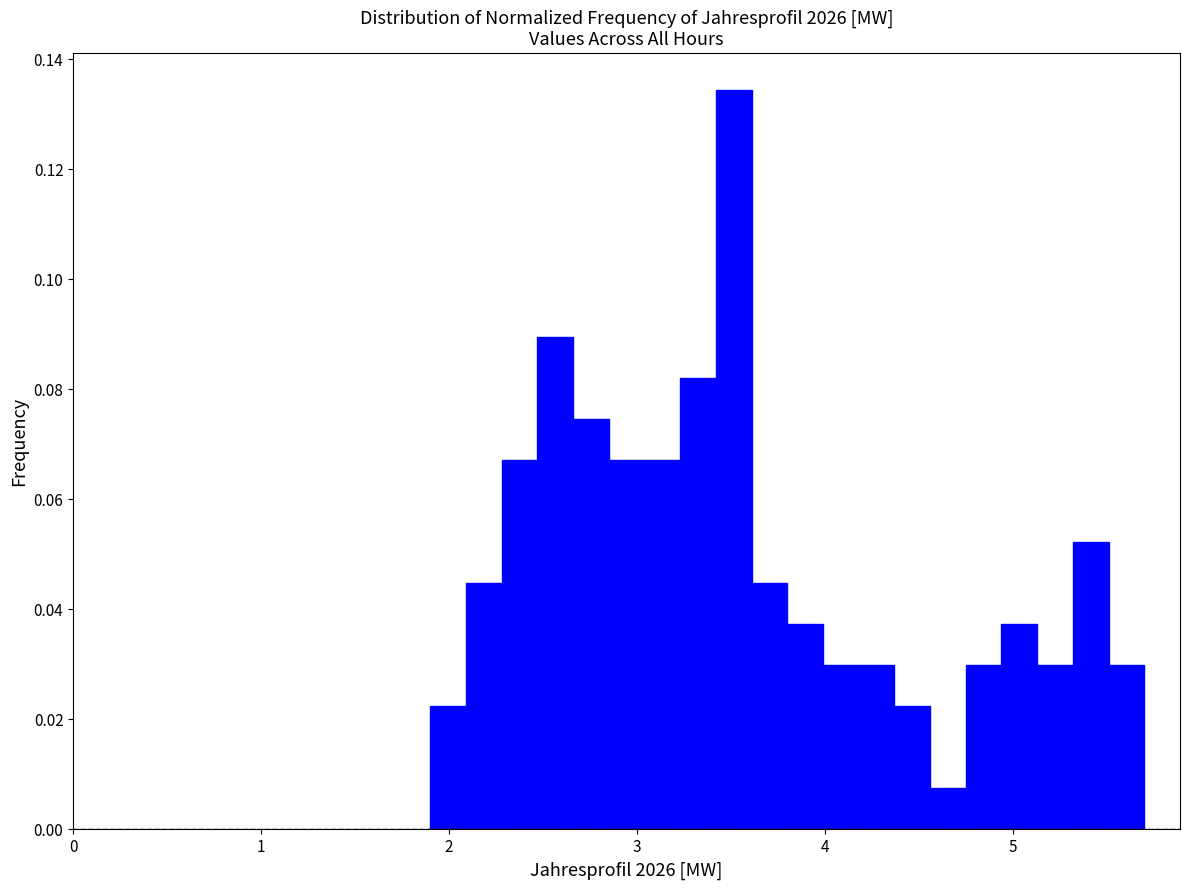

Around what value on the x-axis is the tallest bar? Give the approximate position of its centre, as read against the axis.

3.5